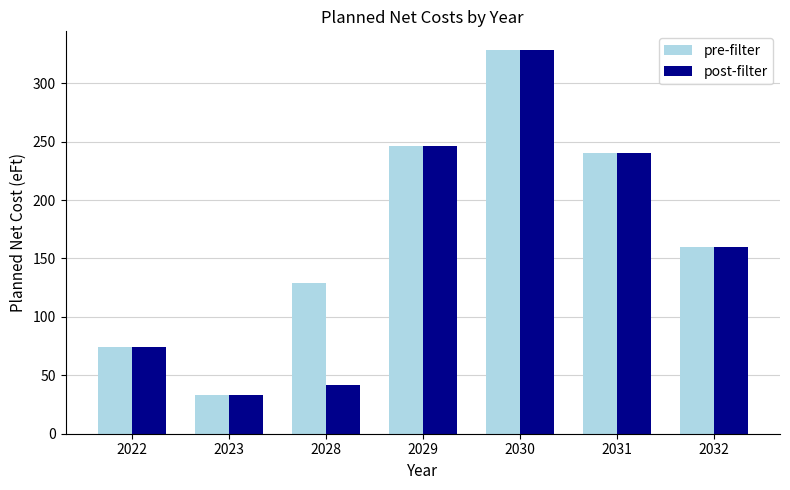

Reading left to right, extract all data points from this chart.

pre-filter: 2022=74	2023=33	2028=129	2029=246	2030=328	2031=240	2032=160
post-filter: 2022=74	2023=33	2028=42	2029=246	2030=328	2031=240	2032=160